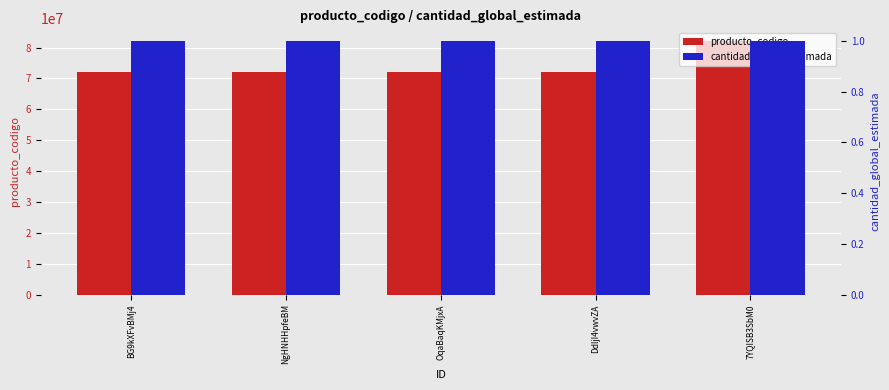

What is the label of the 4th bar from the right?

NgHNHHpfeBM